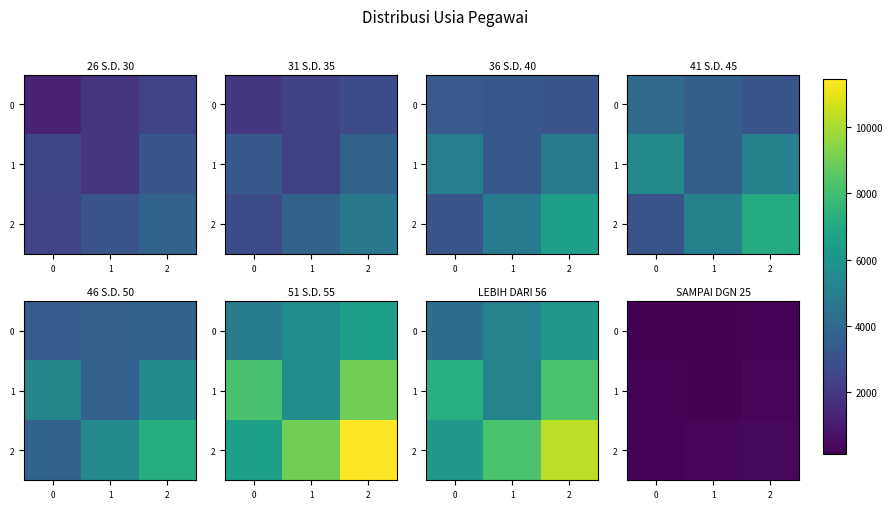

At how many categories does at least one series exceed 302?

2